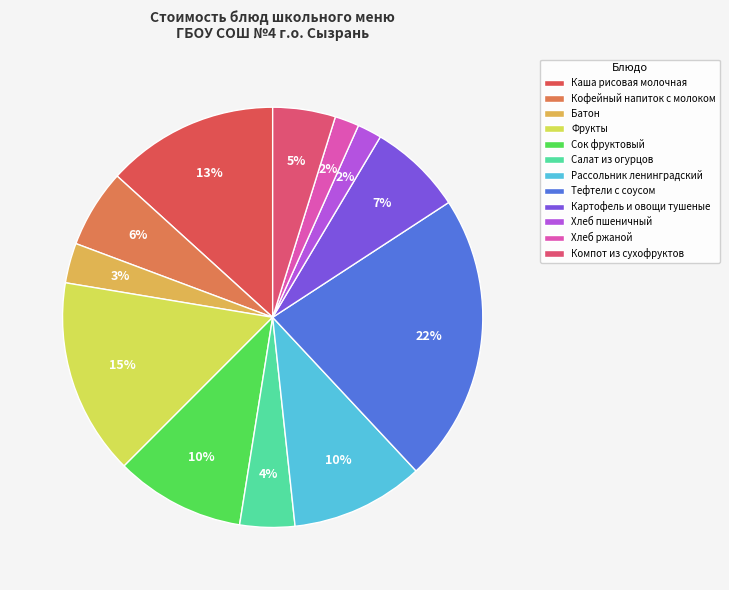

What percentage is the Батон slice, to the nearest percent?

3%